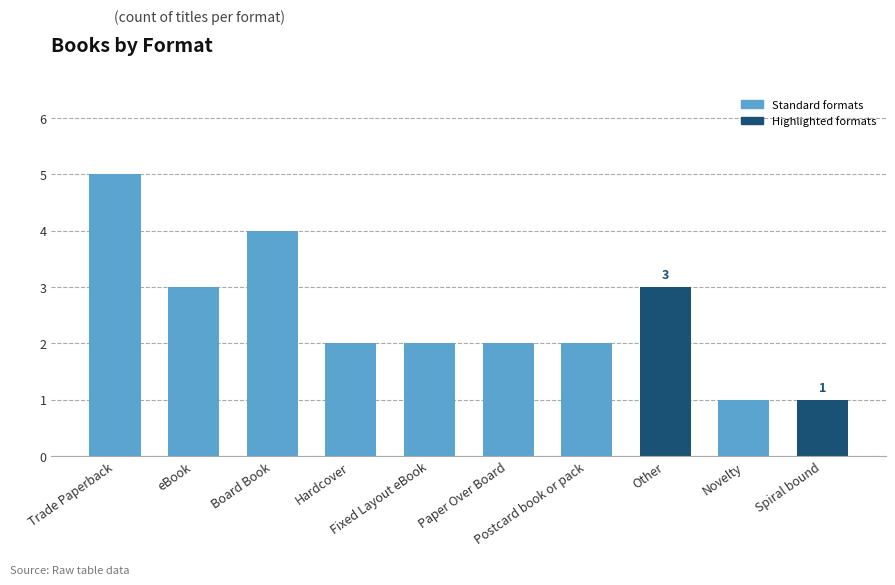

The value at eBook is 5. True or false?

False